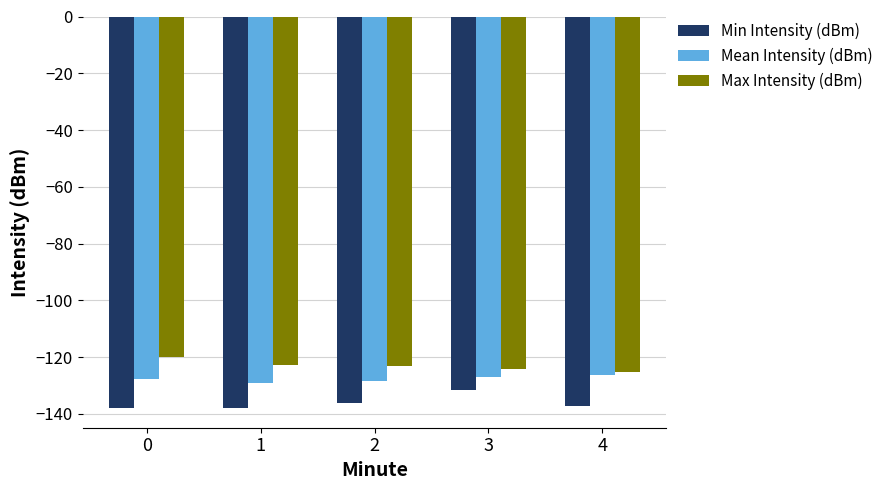

Does the chart contain stacked bars?

No